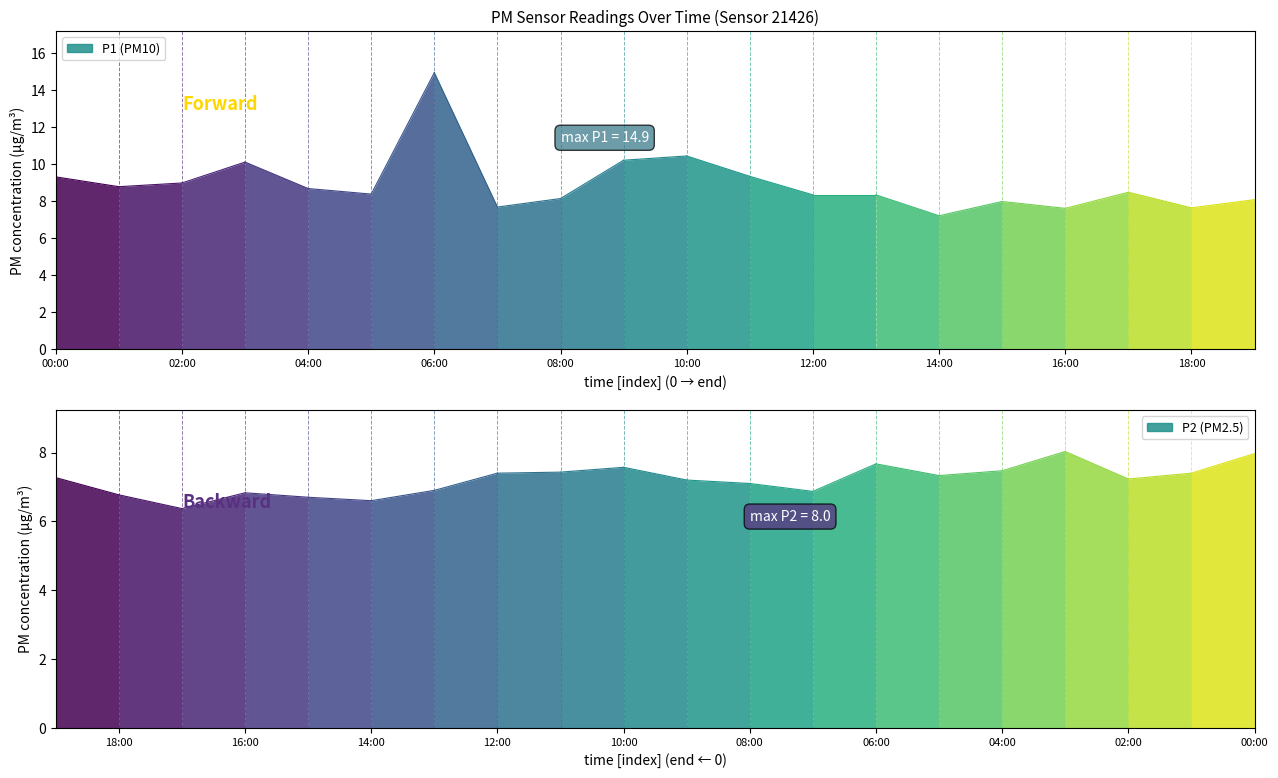

The P1 series shows 8.1 at 08:00. True or false?

True